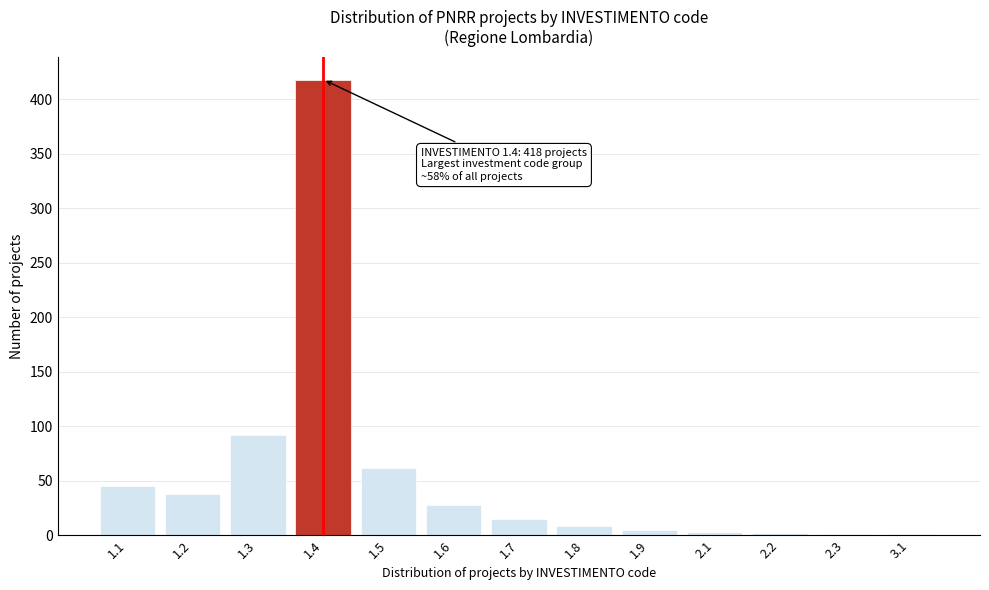

What is the sum of all values?

718